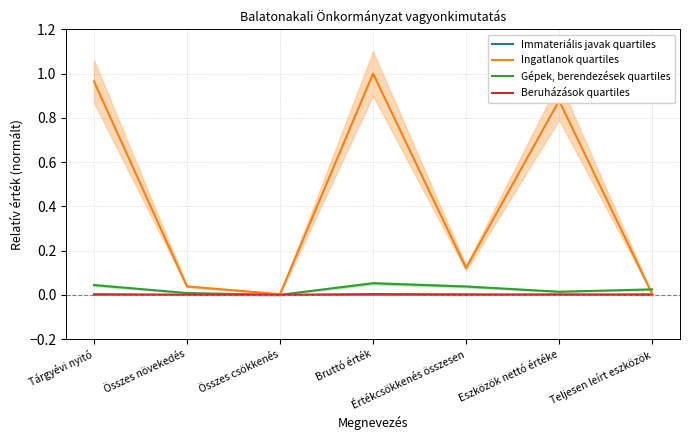

What is the label of the 3rd point from the left?

Összes csökkenés